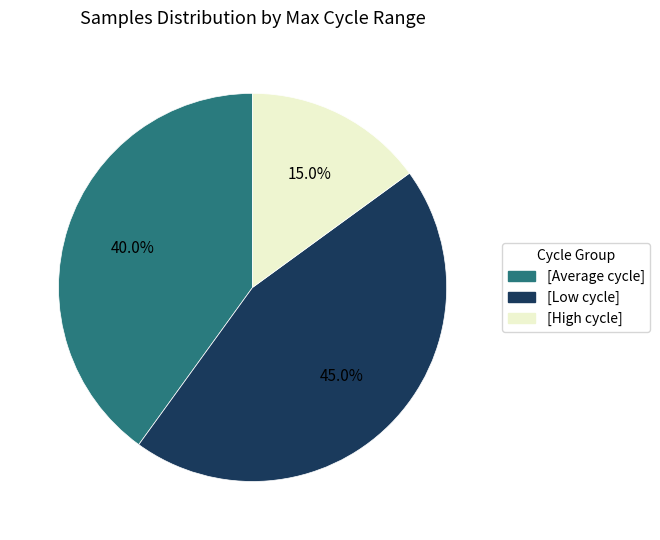

How many segments does this pie chart have?

3